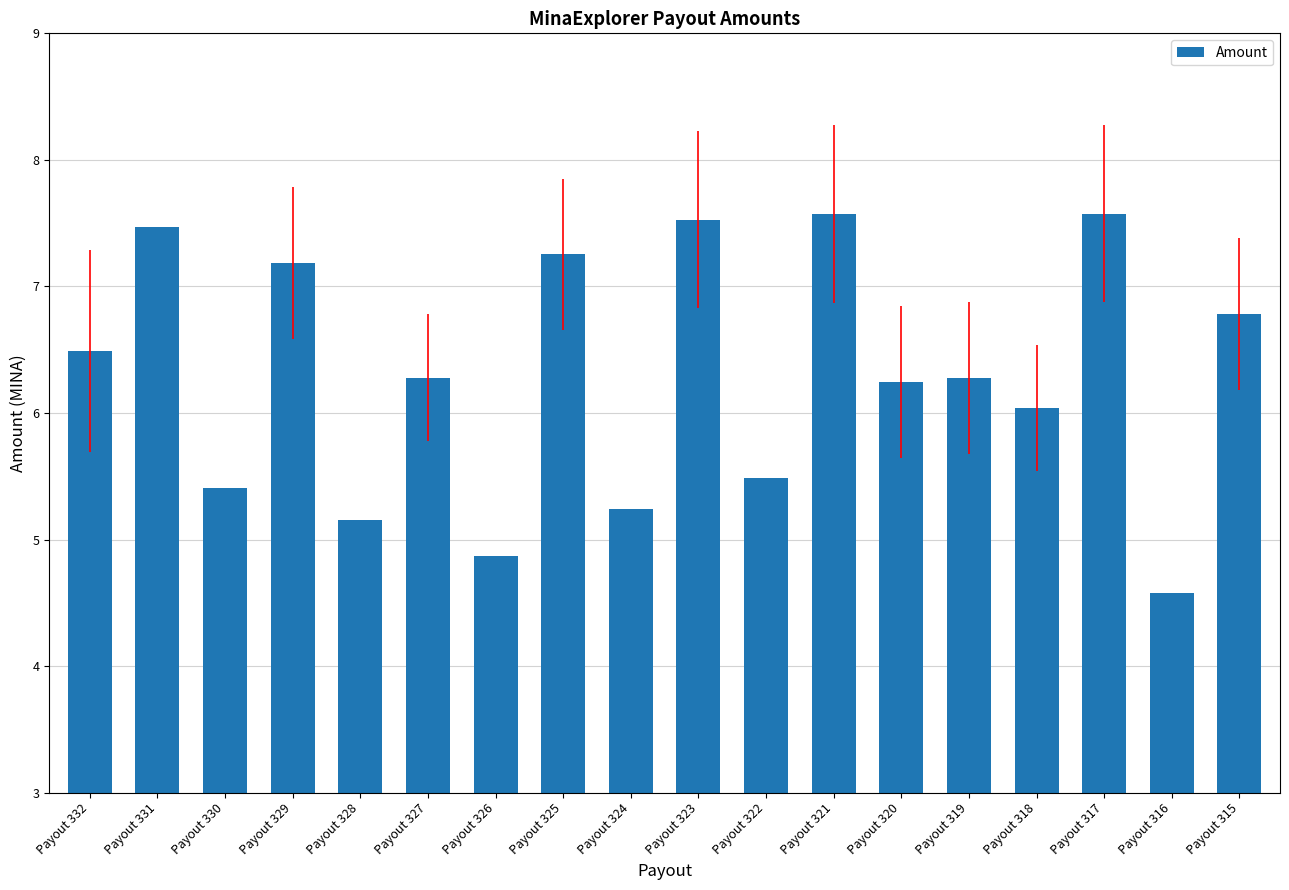

Reading left to right, list all the values displayed in this chart.

6.5	7.5	5.4	7.2	5.2	6.3	4.9	7.3	5.2	7.5	5.5	7.6	6.2	6.3	6.0	7.6	4.6	6.8